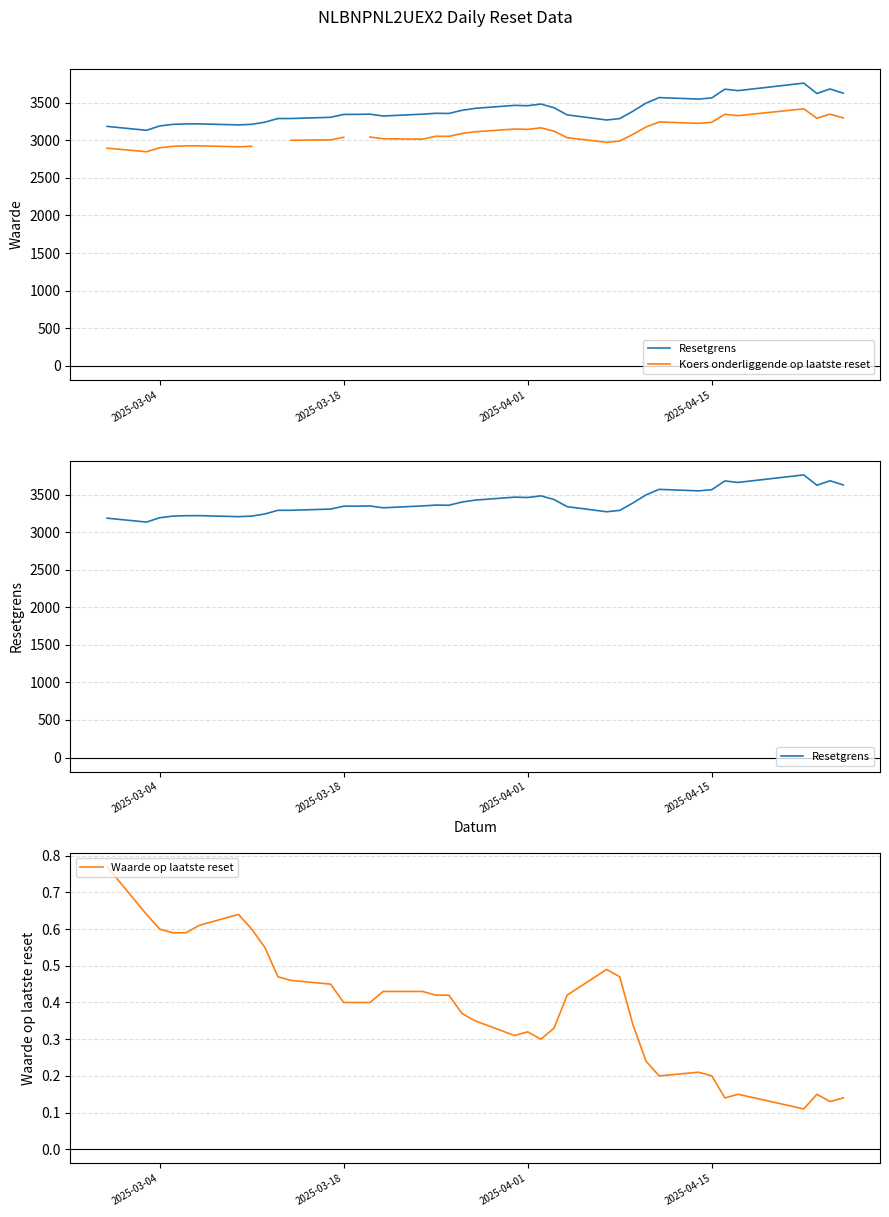

The Waarde op laatste reset series shows 0.2 at 2025-04-15. True or false?

True